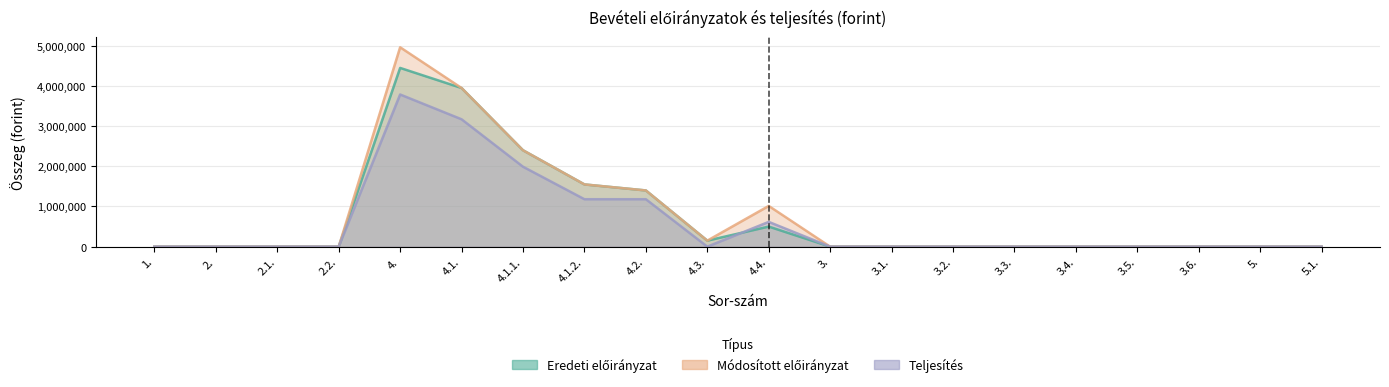

What is the approximate value of Eredeti előirányzat at 4.1.?

3949577